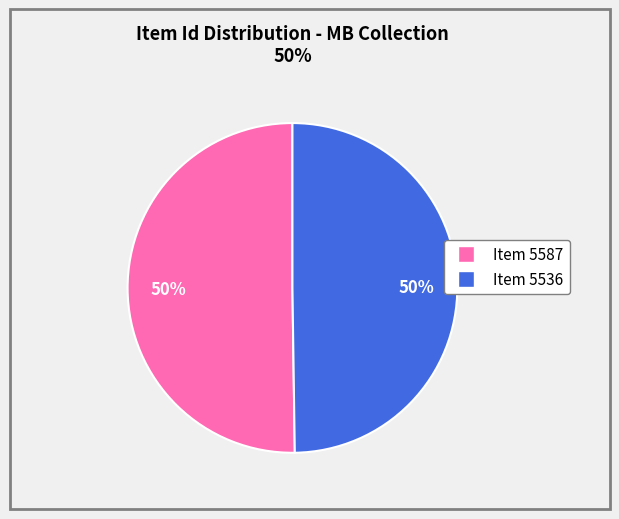

How many slices are in this pie chart?

2